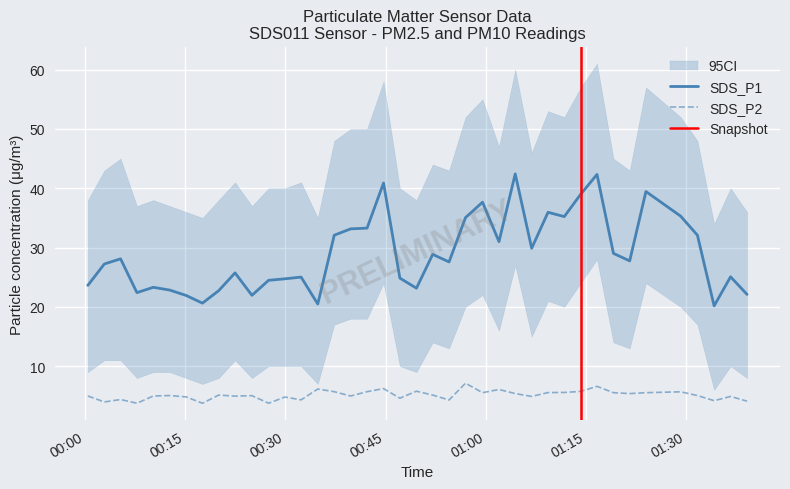

What is the average value of the SDS_P1 series?

29.0